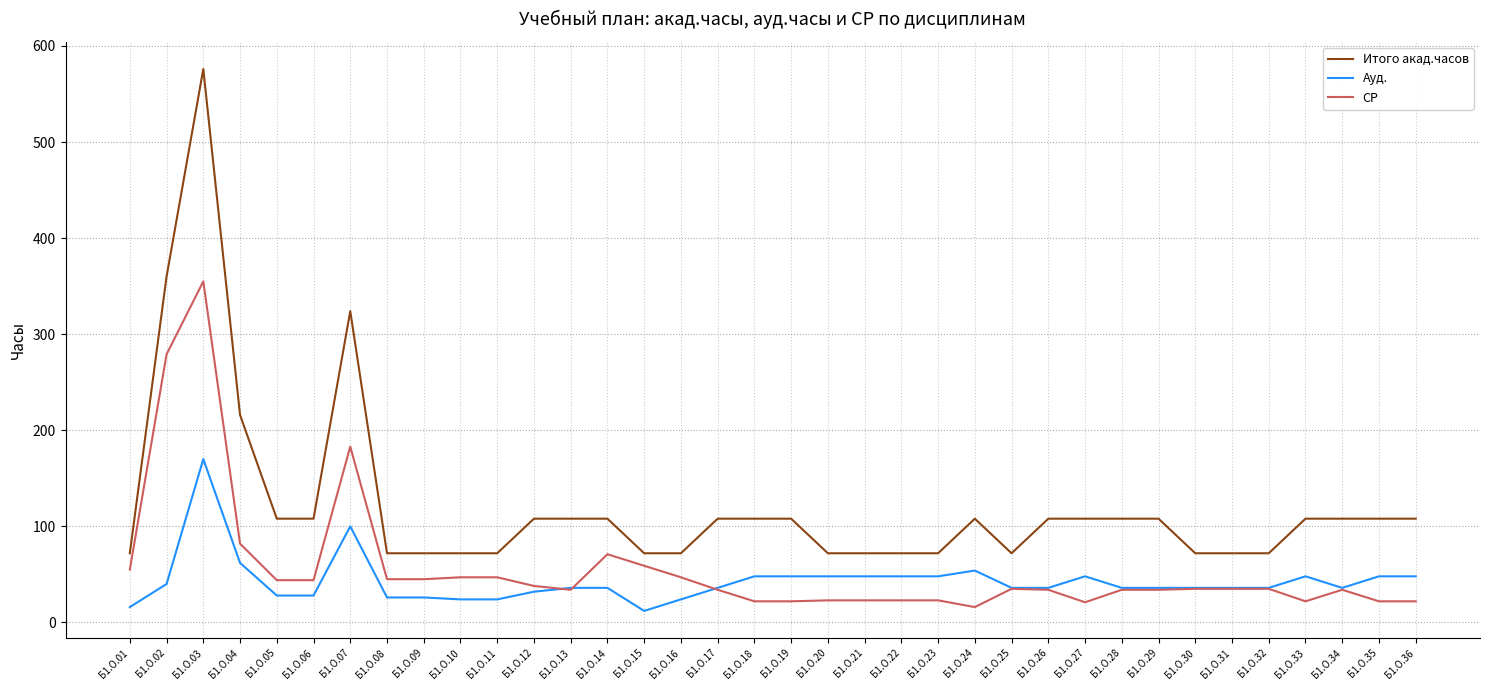

What is the highest value of the Итого акад.часов series?

576